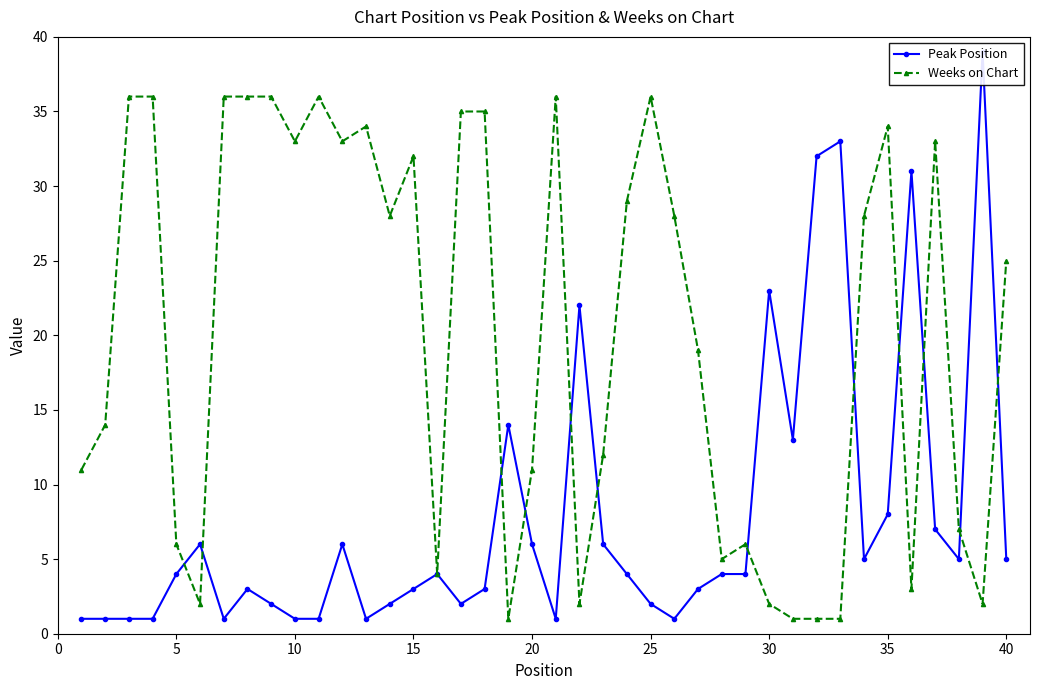

What is the maximum value for Weeks on Chart?

36